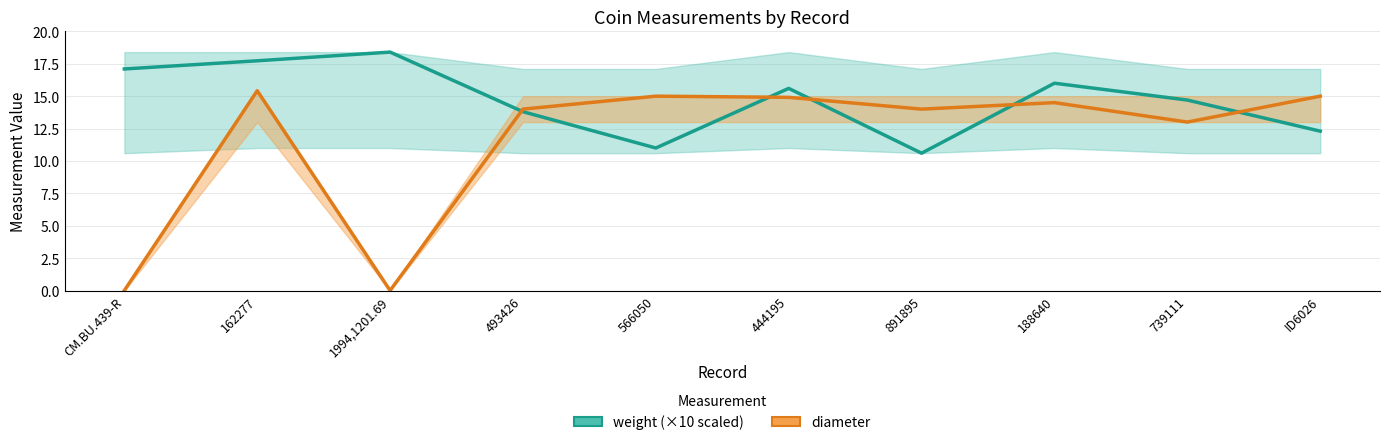

Read the weight value at 444195.

15.6